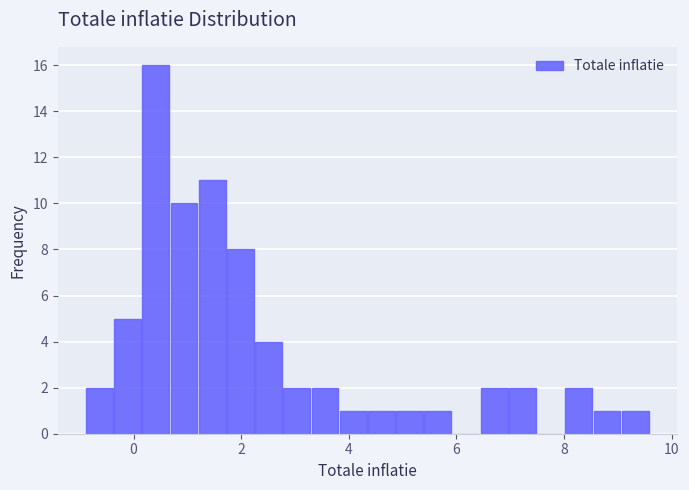

Around what value on the x-axis is the tallest bar? Give the approximate position of its centre, as read against the axis.

0.4